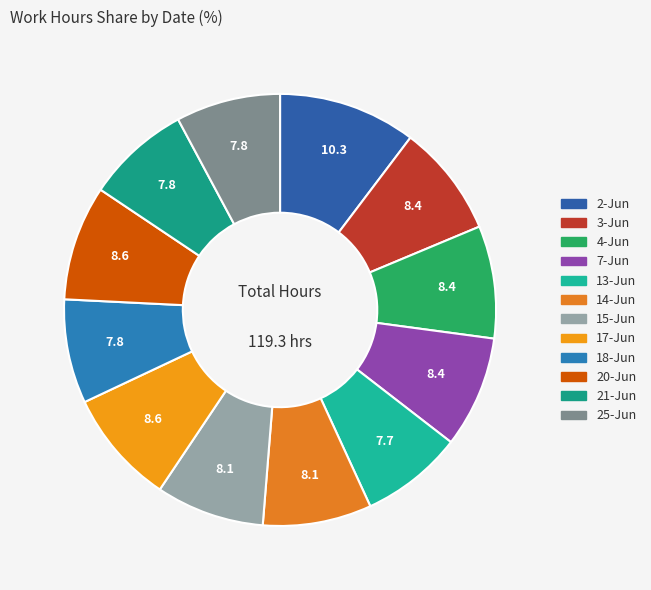

To the nearest percent, what is the average slice percentage?

8%